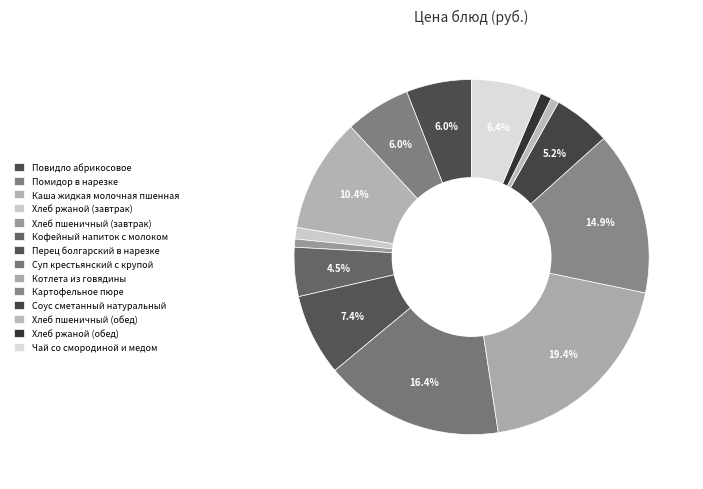

Count the number of slices in the pie.

14